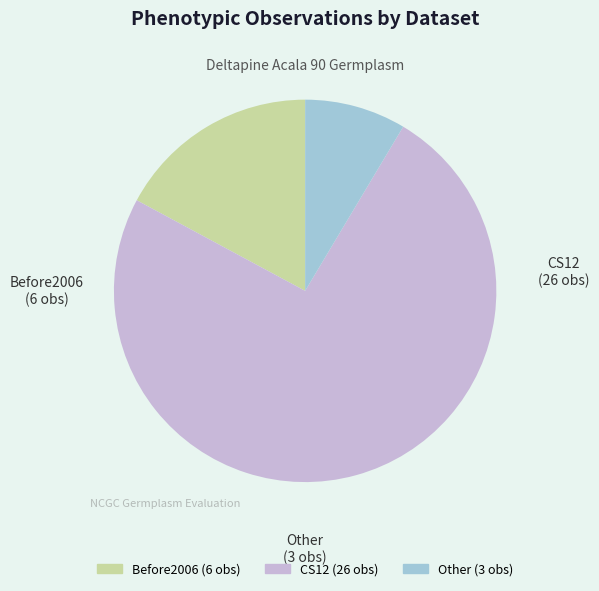

Do CS12 and Other together represent more than half of the pie?

Yes